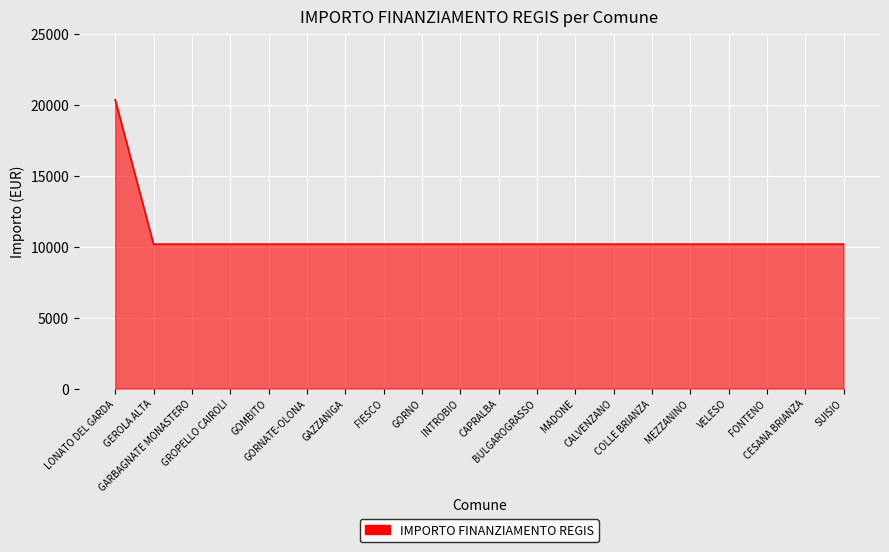

How many categories are shown in the chart?

20